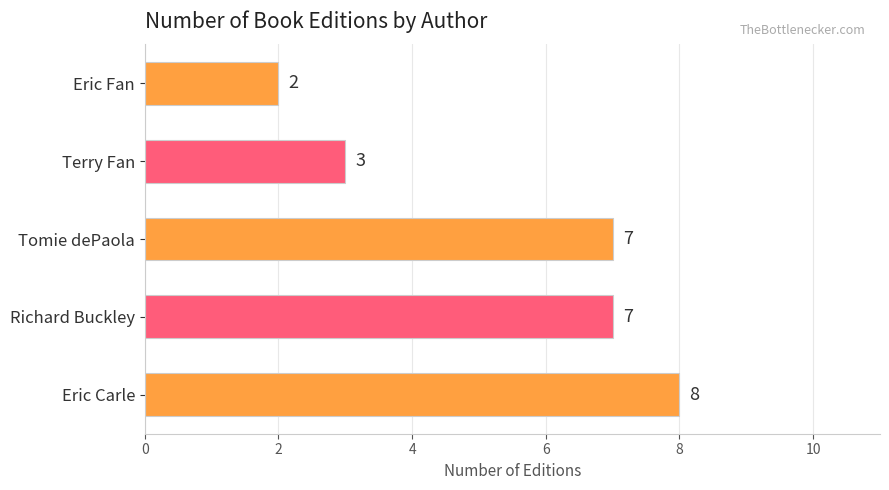

The chart shows a value of 3 at Eric Fan. True or false?

False